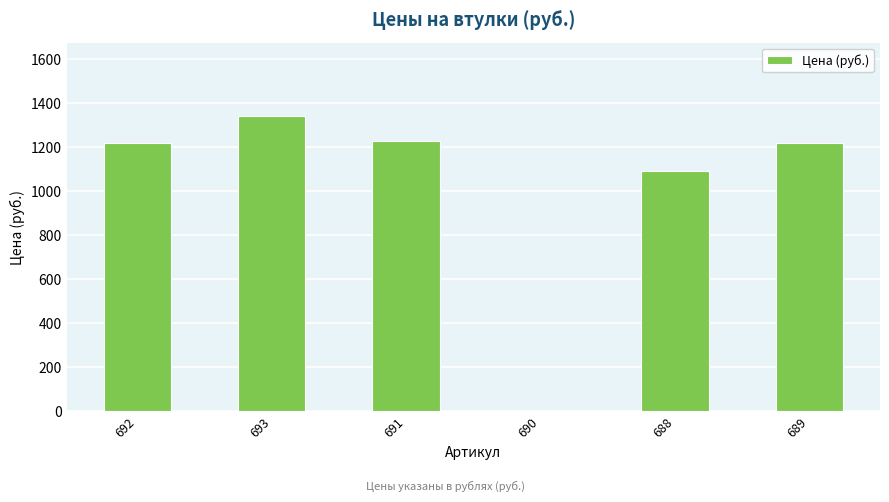

Where is the data nearest to the value 670?

688